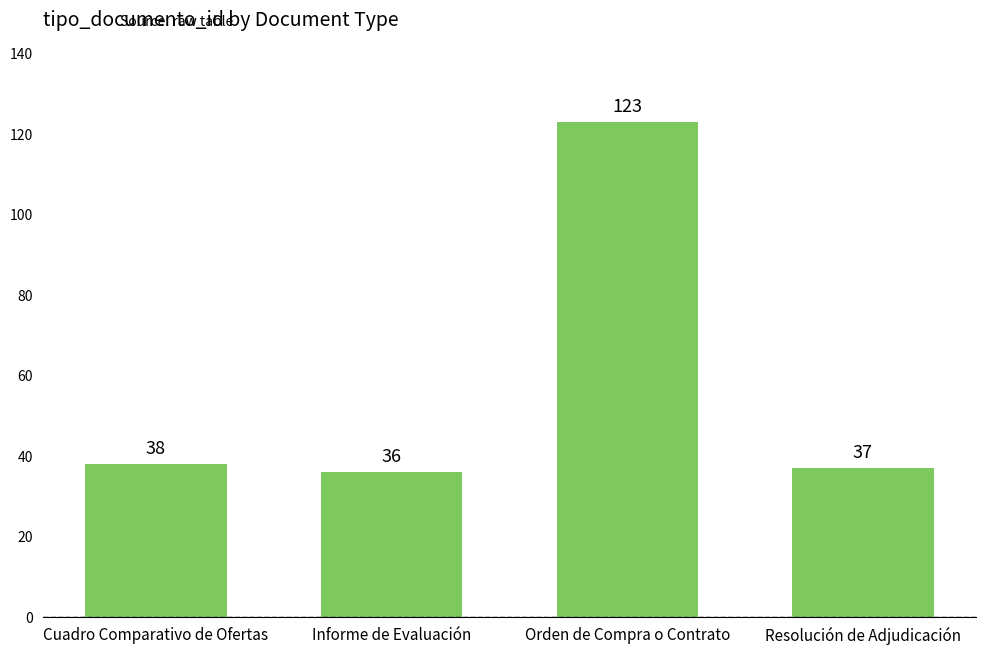

What is the change in value from Cuadro Comparativo de Ofertas to Informe de Evaluación?

-2